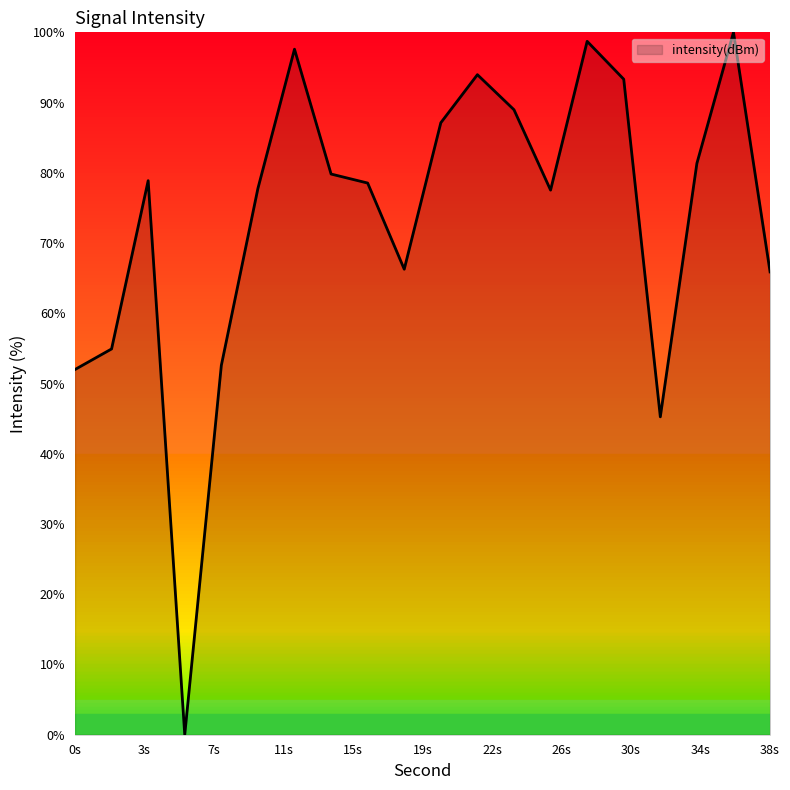

What is the maximum value shown in the chart?

100.0